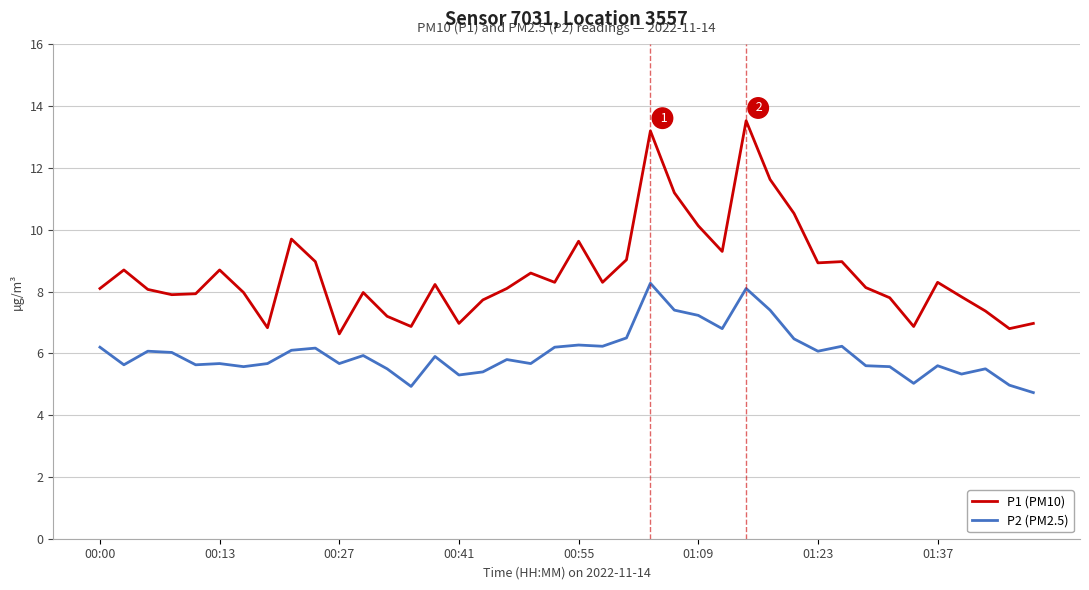

What is the maximum value shown in the chart?

13.5